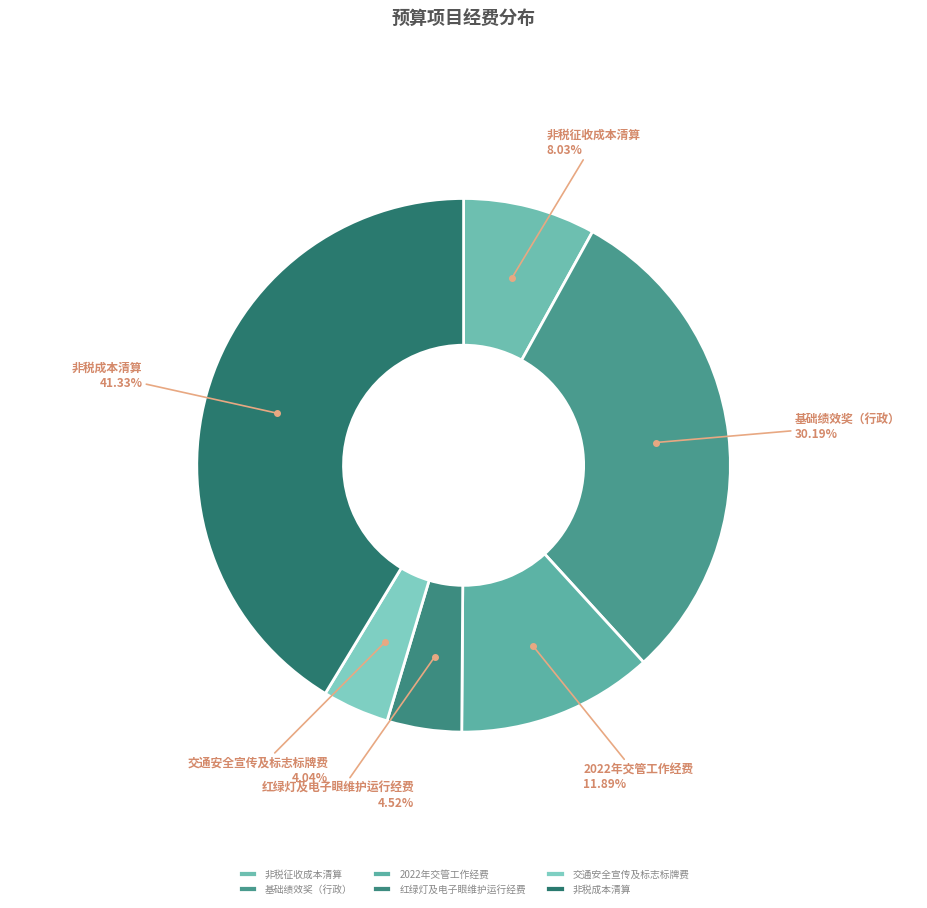

What percentage is NOT represented by 交通安全宣传及标志标牌费?

96.0%